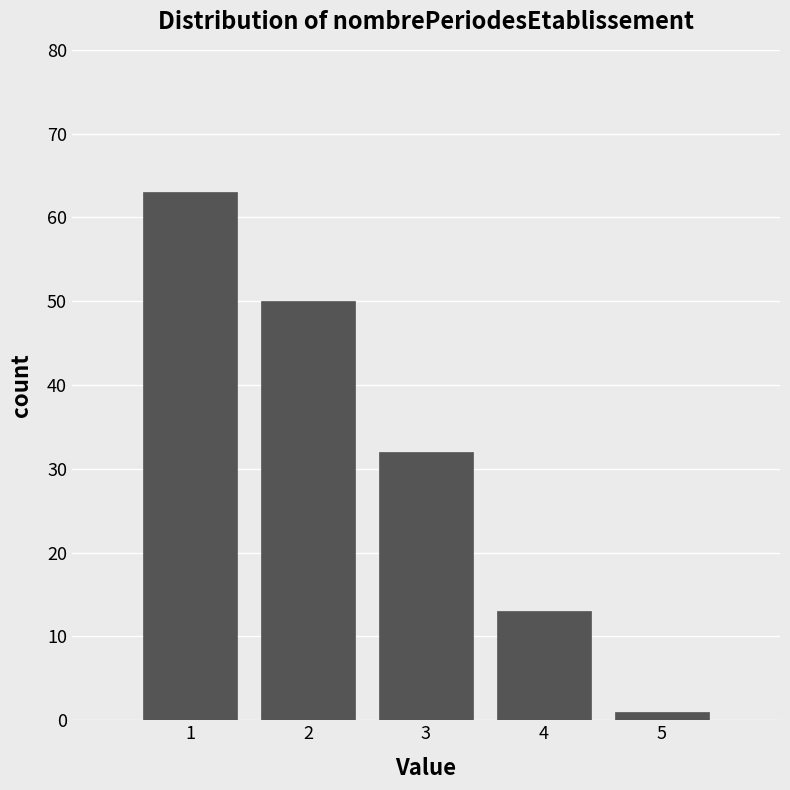

Which range on the x-axis has the tallest bar?

0.5 to 1.5